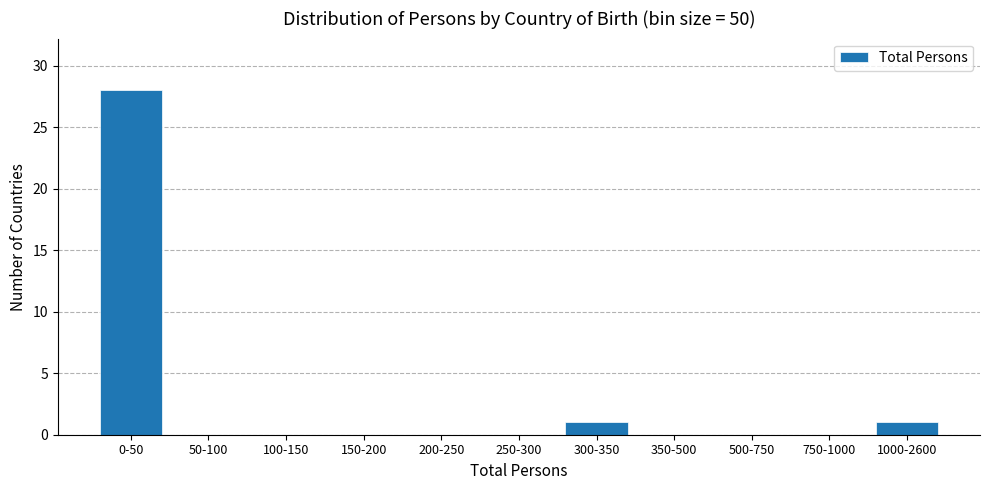

Reading right to left, transcribe all the data shown in this chart.

1000-2600=1	750-1000=0	500-750=0	350-500=0	300-350=1	250-300=0	200-250=0	150-200=0	100-150=0	50-100=0	0-50=28